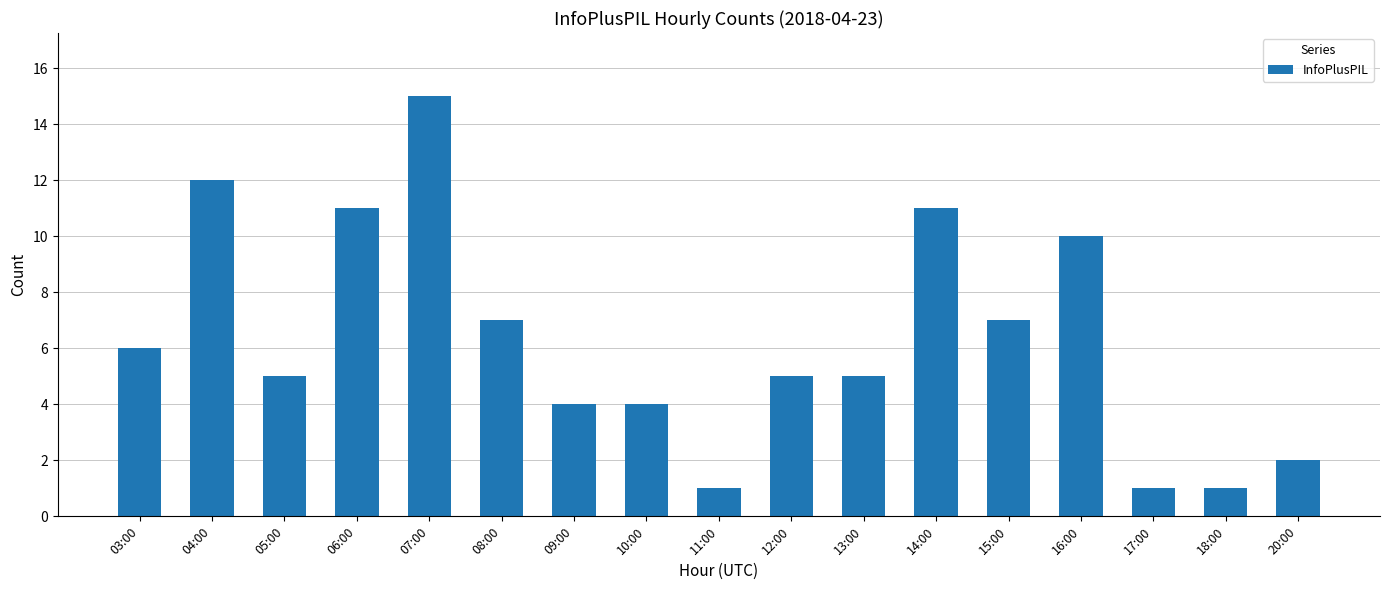

What is the label of the 8th bar from the left?

10:00